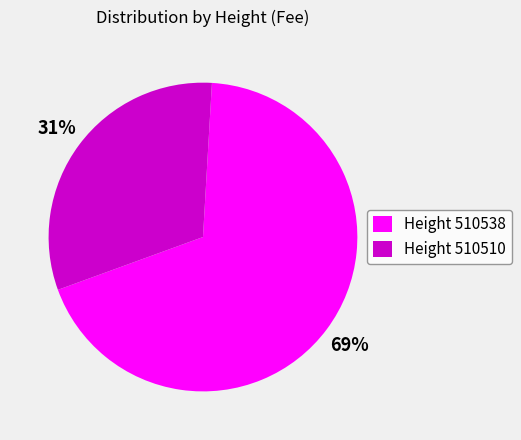

To the nearest percent, what portion does Height 510538 represent?

69%